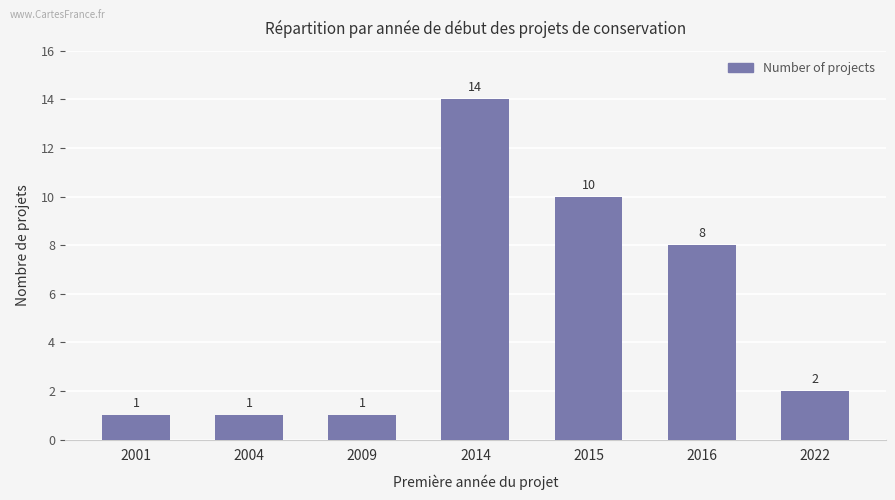

What is the smallest value displayed?

1